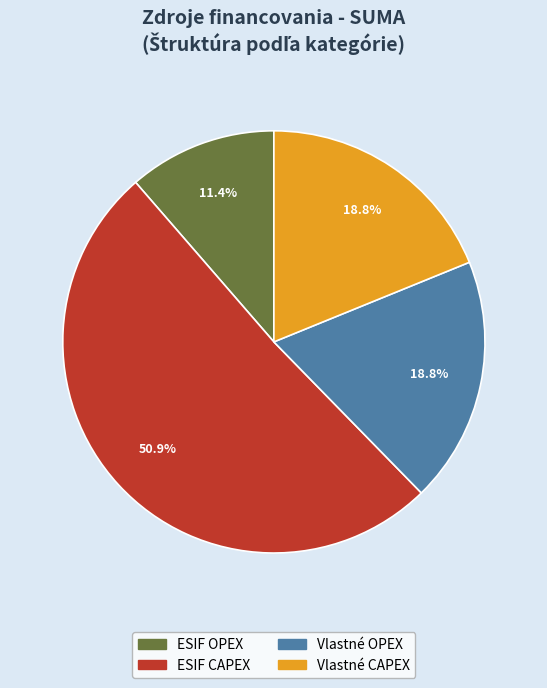

Is there a majority slice in this chart?

Yes